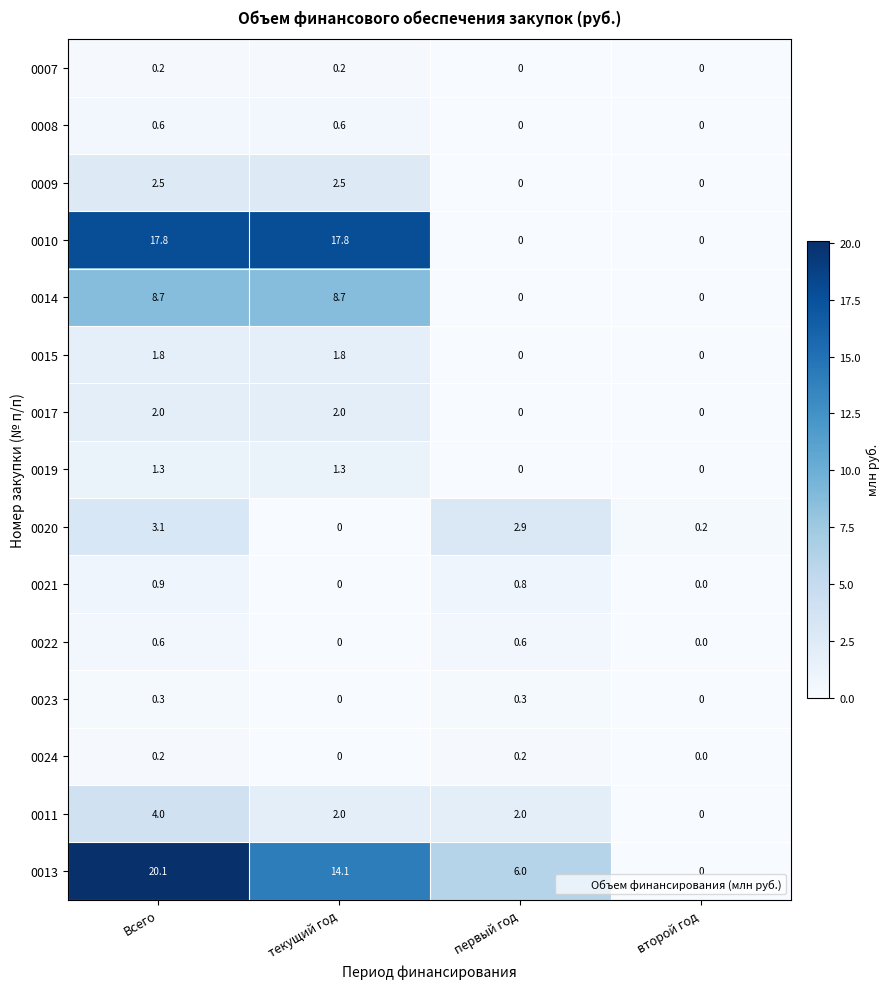

Is it true that 0021 equals 0.0 at текущий год?

True